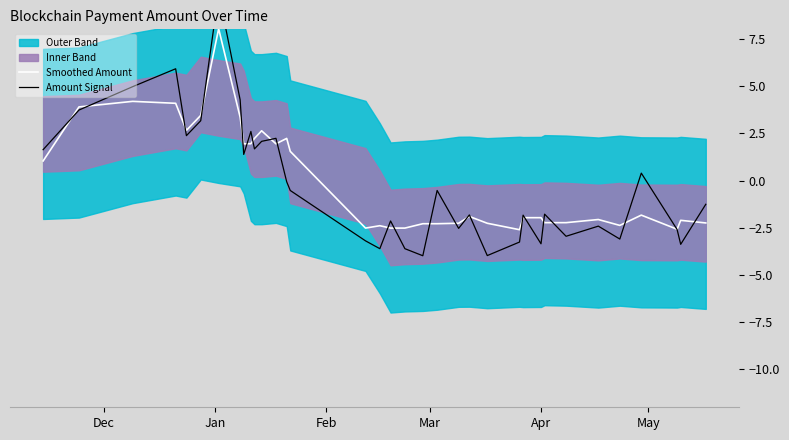

What is the minimum value for Smoothed Amount?

-2.6